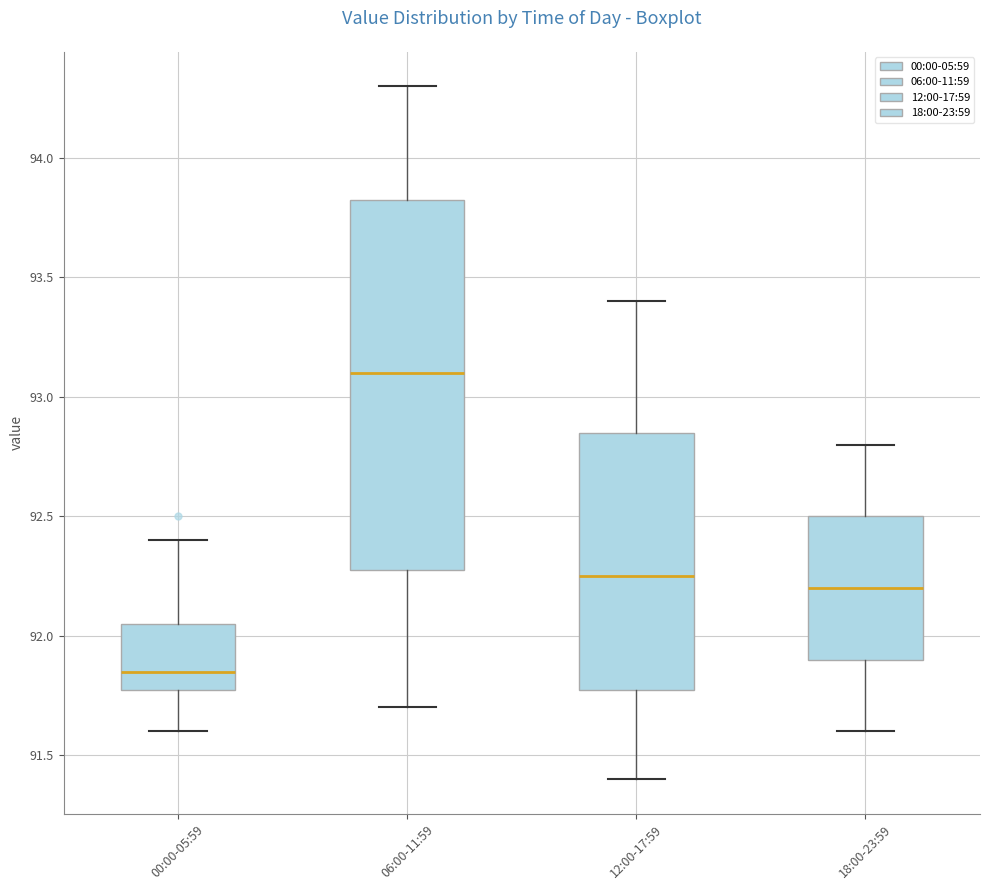

Reading left to right, read every box against the y-axis: the position of its median line, the range the box covers, and the ends of its whiskers. The values are not printed on the chart, so give them approximately, as read against the axis.

00:00-05:59: median 91.85, box 91.80 to 92.05, whiskers 91.60 to 92.40
06:00-11:59: median 93.10, box 92.30 to 93.85, whiskers 91.70 to 94.30
12:00-17:59: median 92.25, box 91.80 to 92.85, whiskers 91.40 to 93.40
18:00-23:59: median 92.20, box 91.90 to 92.50, whiskers 91.60 to 92.80